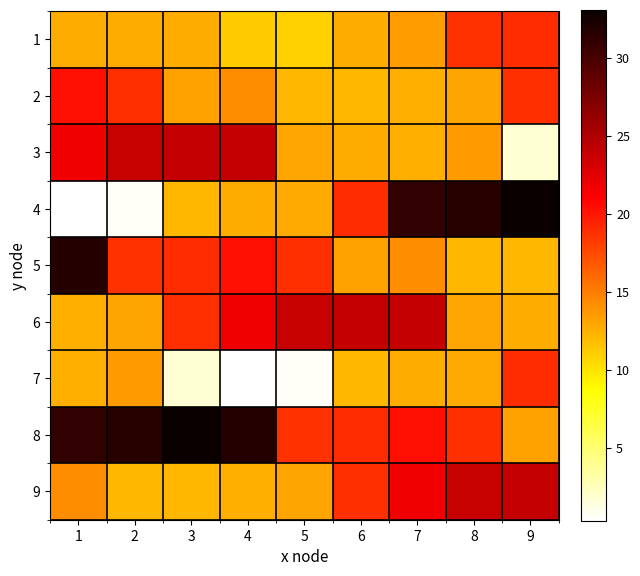

What is the spread (max minus min) of values at 4?

31.5